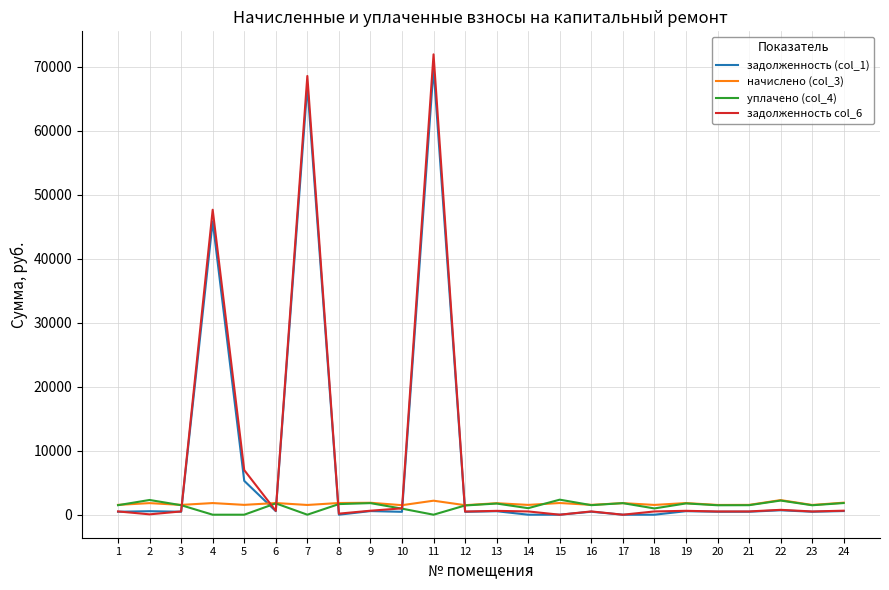

What is the total value across all series at 16?

4009.5